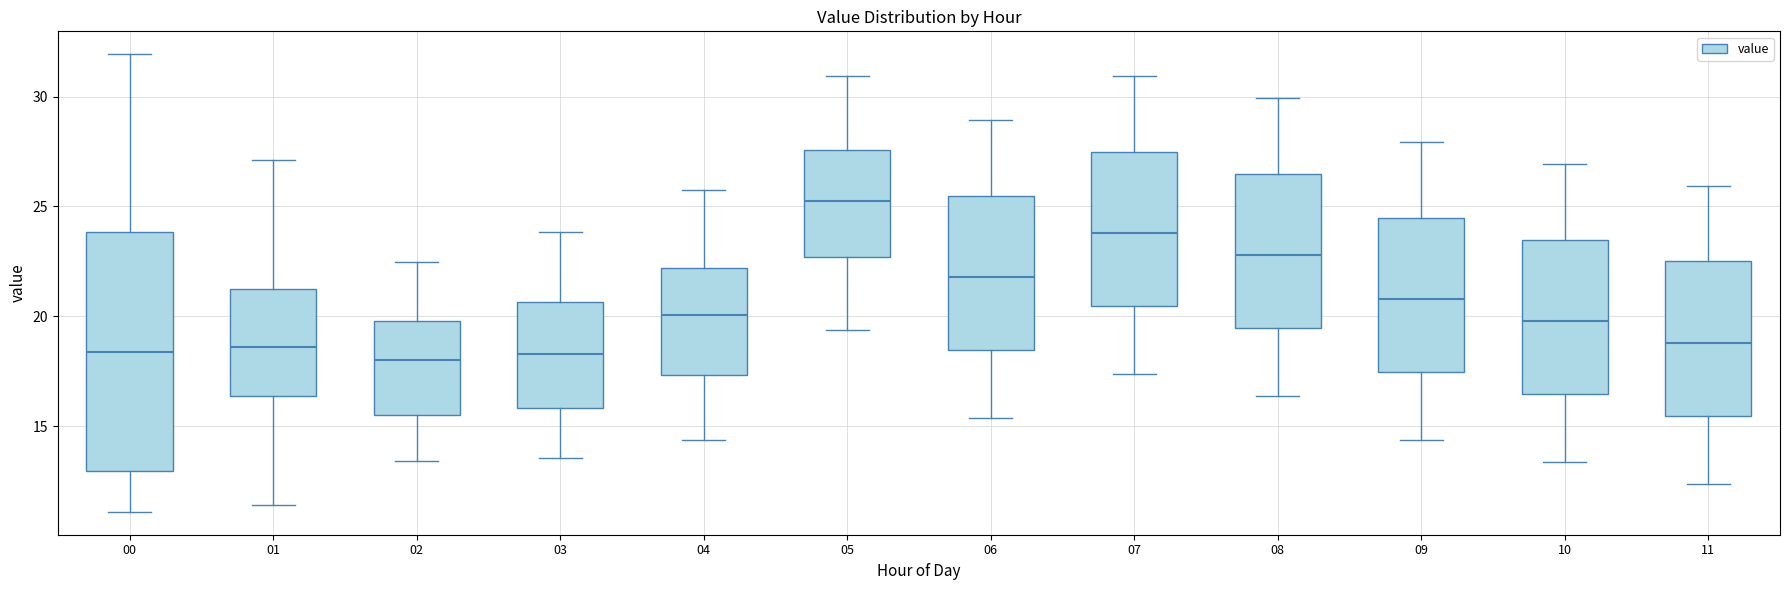

Reading left to right, read every box against the y-axis: the position of its median line, the range the box covers, and the ends of its whiskers. The values are not printed on the chart, so give them approximately, as read against the axis.

00: median 18.5, box 13.0 to 24.0, whiskers 11.0 to 32.0
01: median 18.5, box 16.5 to 21.5, whiskers 11.5 to 27.0
02: median 18.0, box 15.5 to 20.0, whiskers 13.5 to 22.5
03: median 18.5, box 16.0 to 20.5, whiskers 13.5 to 24.0
04: median 20.0, box 17.5 to 22.0, whiskers 14.5 to 25.5
05: median 25.5, box 22.5 to 27.5, whiskers 19.5 to 31.0
06: median 22.0, box 18.5 to 25.5, whiskers 15.5 to 29.0
07: median 24.0, box 20.5 to 27.5, whiskers 17.5 to 31.0
08: median 23.0, box 19.5 to 26.5, whiskers 16.5 to 30.0
09: median 21.0, box 17.5 to 24.5, whiskers 14.5 to 28.0
10: median 20.0, box 16.5 to 23.5, whiskers 13.5 to 27.0
11: median 19.0, box 15.5 to 22.5, whiskers 12.5 to 26.0